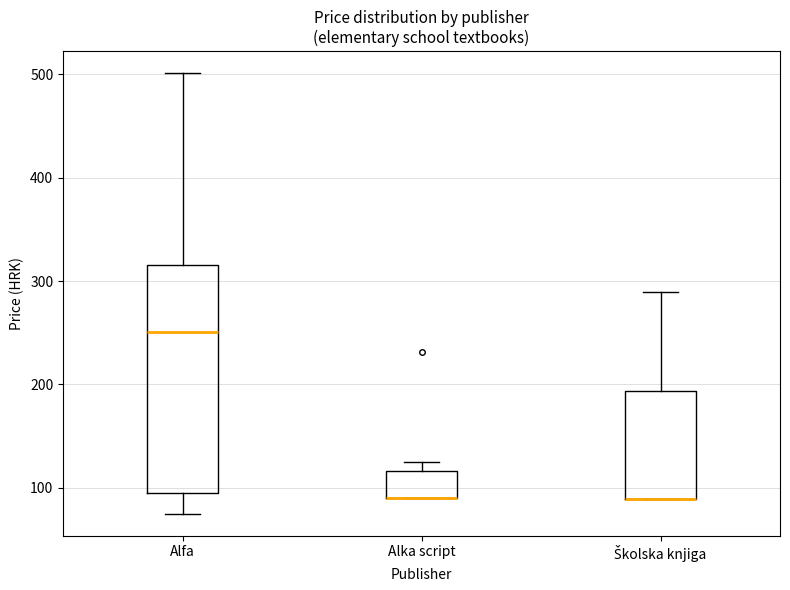

Reading left to right, read every box against the y-axis: the position of its median line, the range the box covers, and the ends of its whiskers. The values are not printed on the chart, so give them approximately, as read against the axis.

Alfa: median 250, box 100 to 320, whiskers 80 to 500
Alka script: median 90 (drawn on the box's lower edge), box 90 to 120, whiskers 90 to 130
Školska knjiga: median 90 (drawn on the box's lower edge), box 90 to 190, whiskers 90 to 290